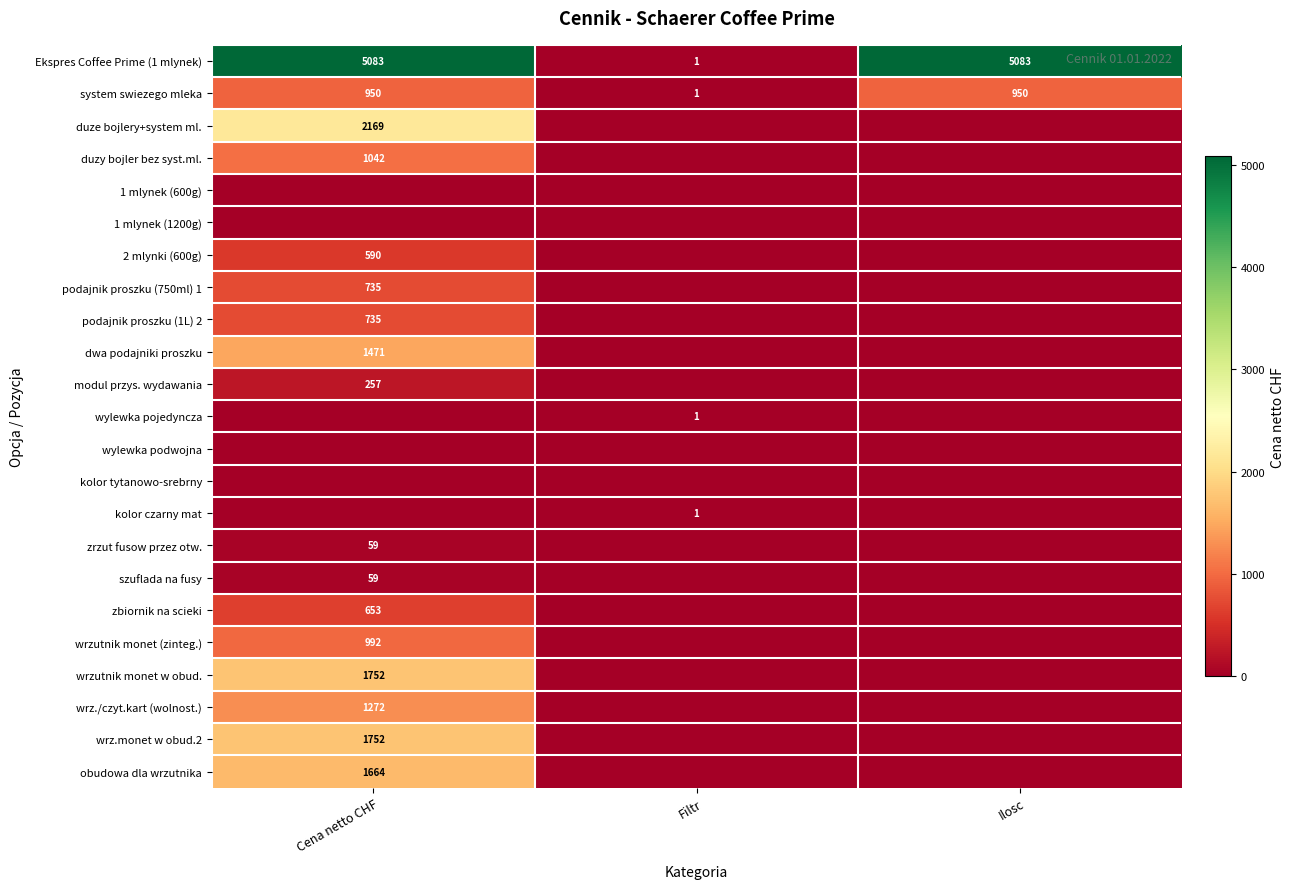

The value of zbiornik na scieki at Cena netto CHF is 313. True or false?

False